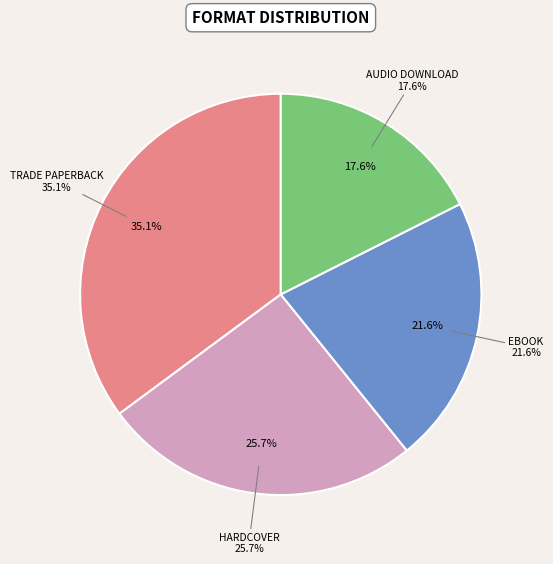

To the nearest percent, what portion does Audio Download represent?

18%